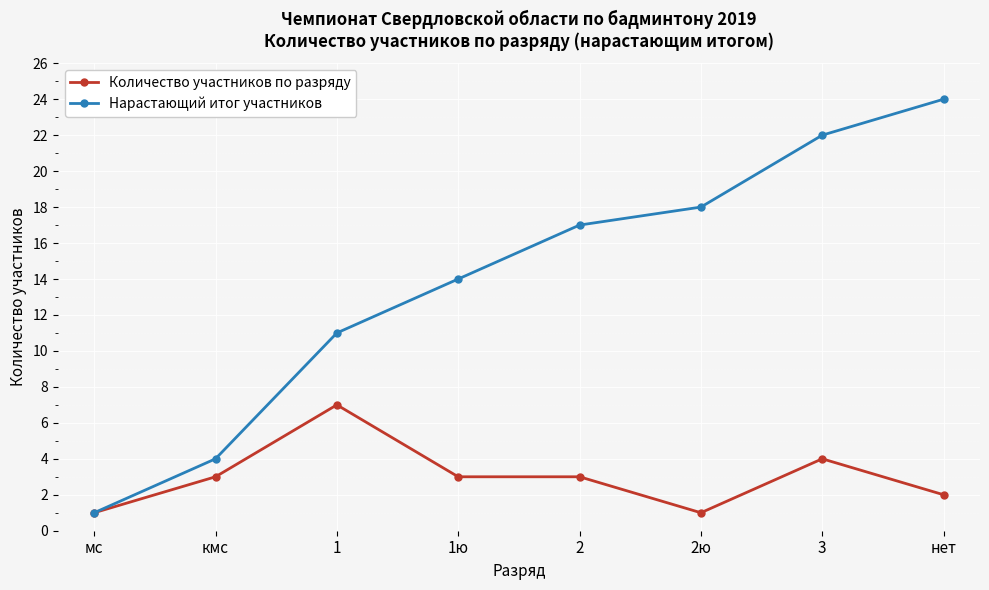

At how many categories does at least one series exceed 13?

5